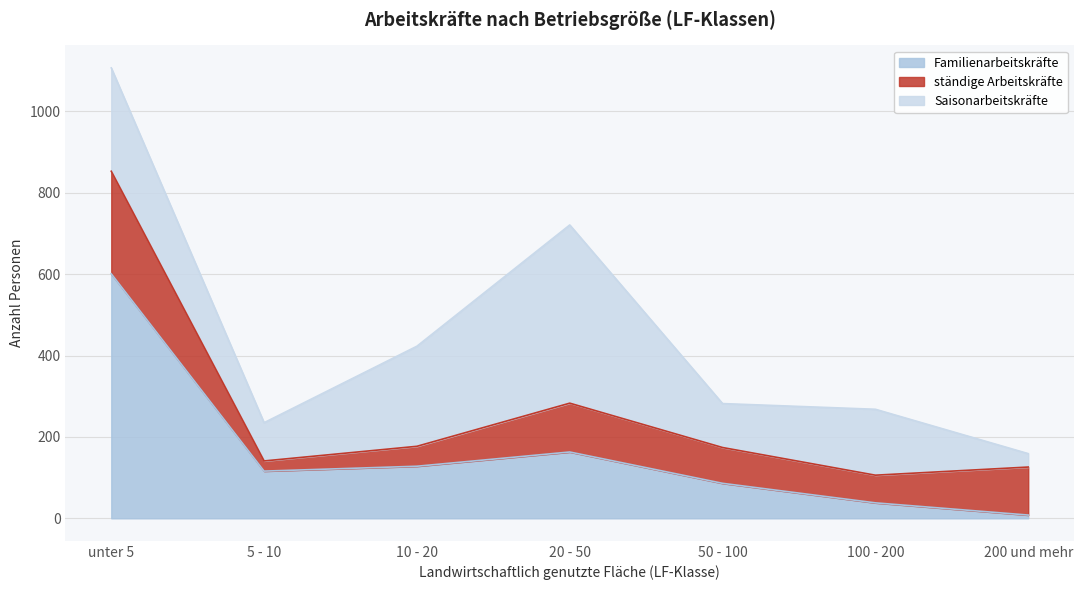

Does the chart display data point markers on the line(s)?

No